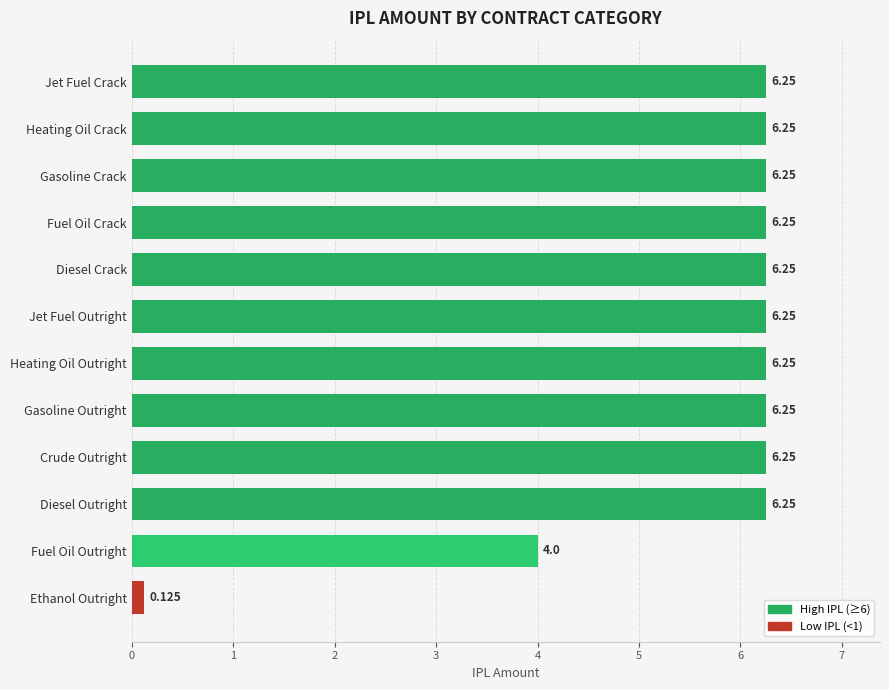

Are the bars horizontal?

Yes